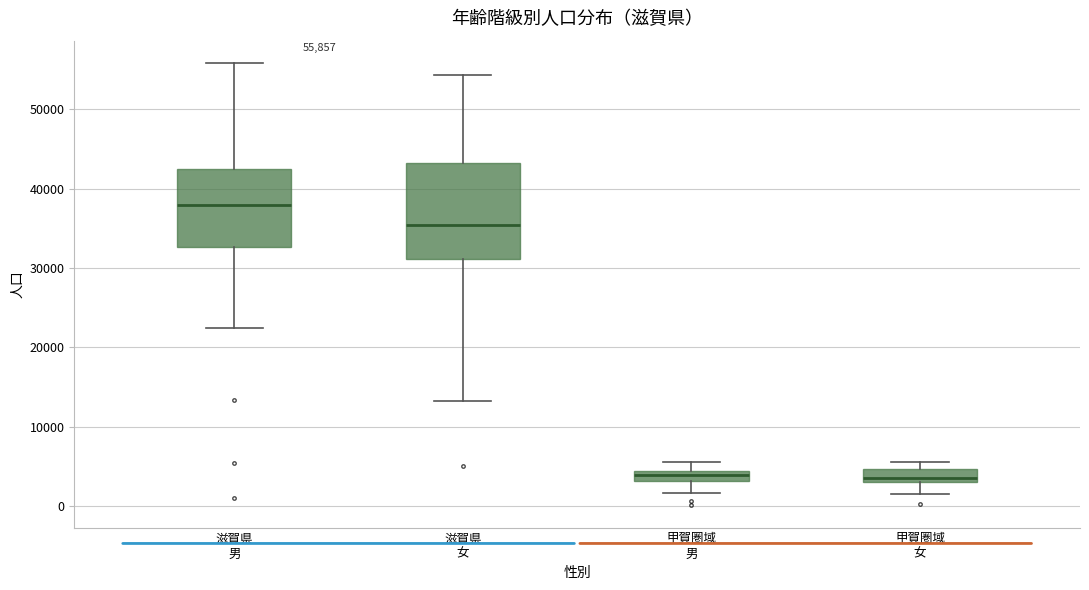

Which box is the tallest, from its lower edge to its upper edge?

滋賀県 女